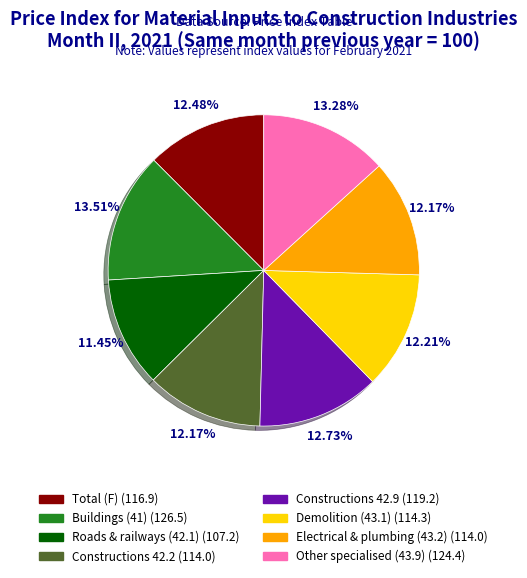

Is there any slice that represents more than half of the pie?

No